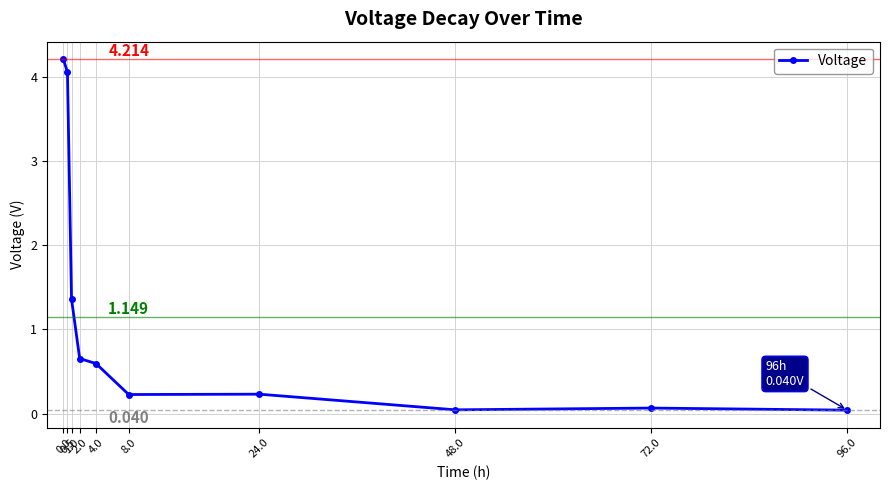

At which label is the value closest to 2?

1.0